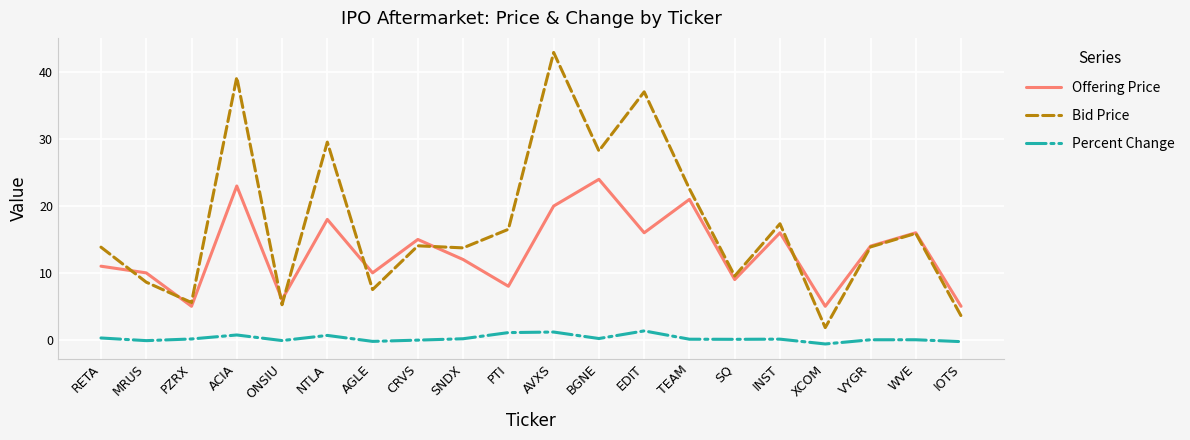

Which series has the largest range (max minus min)?

Bid Price